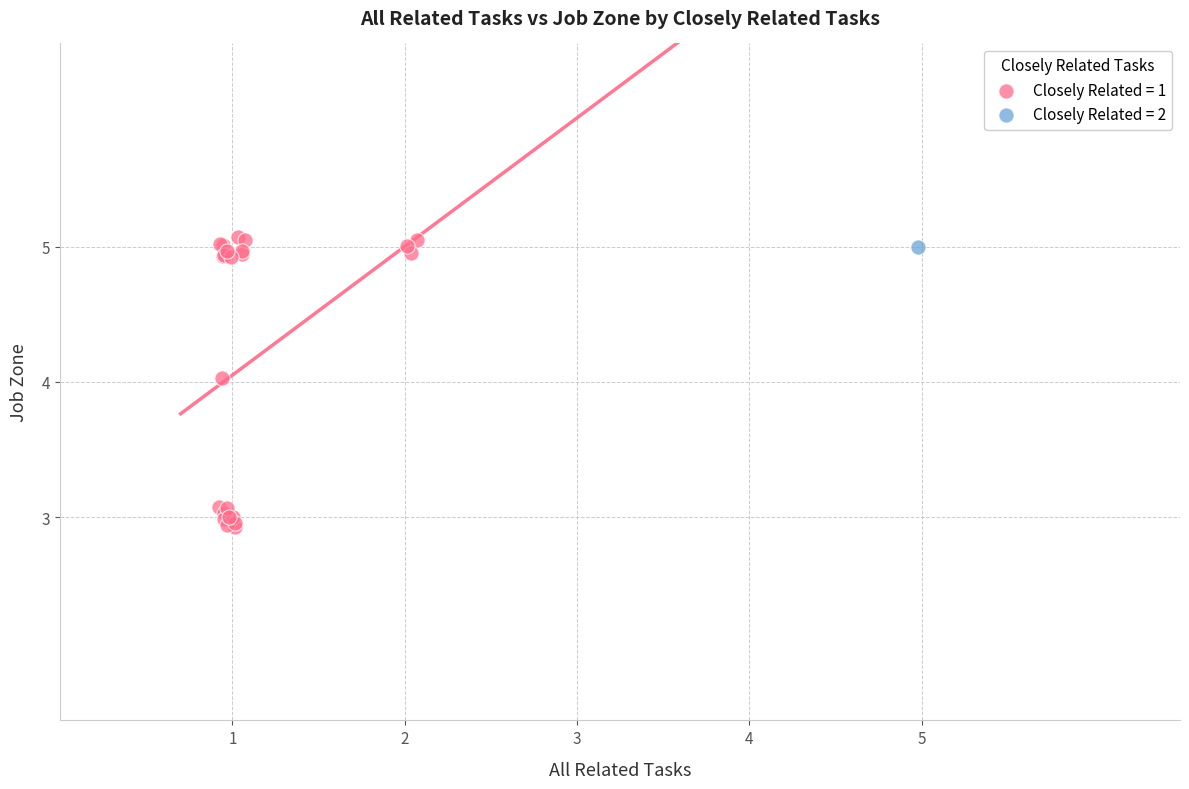

What are all the series names shown in the legend?

Closely Related = 1, Closely Related = 2